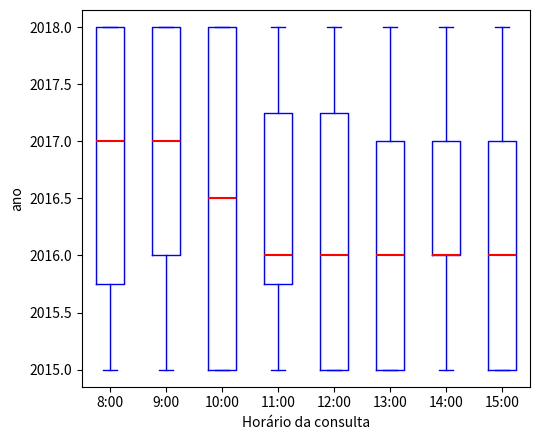

Reading left to right, transcribe this box plot: for each box, give where its median line is, the range the box spans, and where its two whiskers end, as read against the y-axis. The values are not printed on the chart, so give them approximately, as read against the axis.

8:00: median 2017.00, box 2015.75 to 2018.00, whiskers 2015.00 to 2018.00
9:00: median 2017.00, box 2016.00 to 2018.00, whiskers 2015.00 to 2018.00
10:00: median 2016.50, box 2015.00 to 2018.00, whiskers 2015.00 to 2018.00
11:00: median 2016.00, box 2015.75 to 2017.25, whiskers 2015.00 to 2018.00
12:00: median 2016.00, box 2015.00 to 2017.25, whiskers 2015.00 to 2018.00
13:00: median 2016.00, box 2015.00 to 2017.00, whiskers 2015.00 to 2018.00
14:00: median 2016.00 (drawn on the box's lower edge), box 2016.00 to 2017.00, whiskers 2015.00 to 2018.00
15:00: median 2016.00, box 2015.00 to 2017.00, whiskers 2015.00 to 2018.00